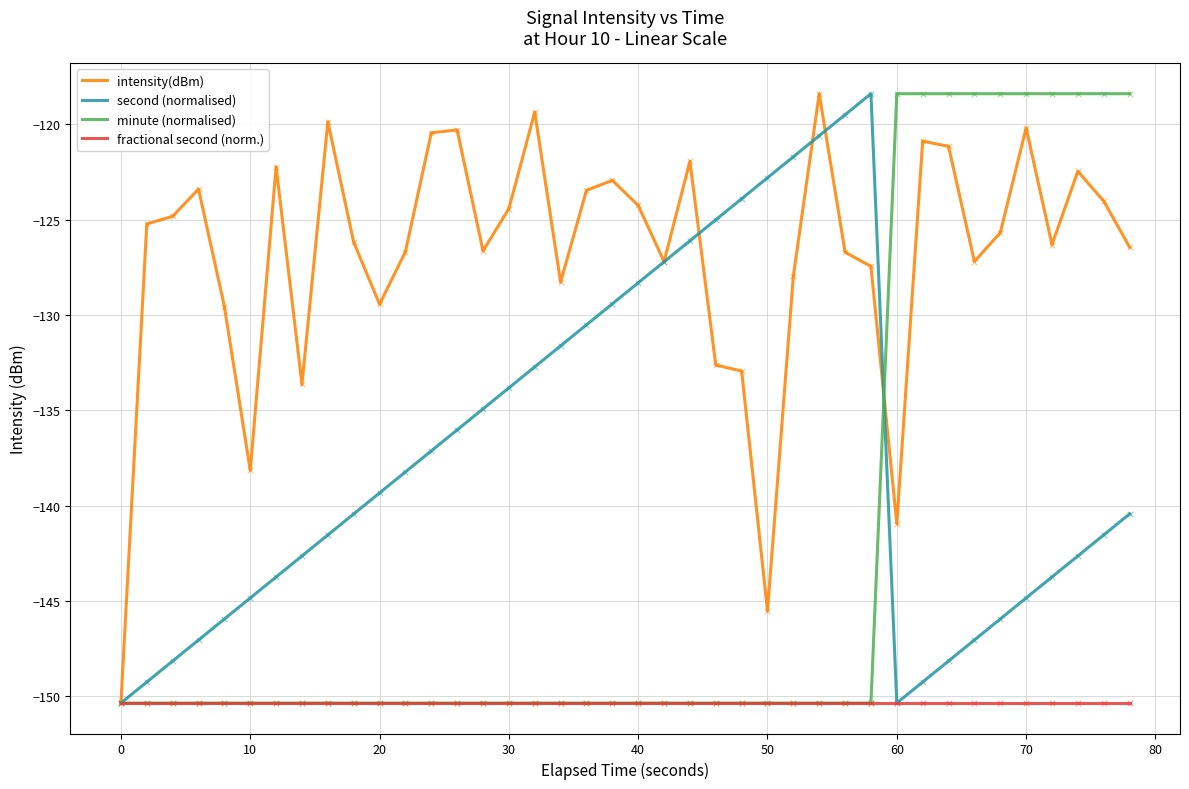

Which series has the largest total across all categories?

intensity(dBm)